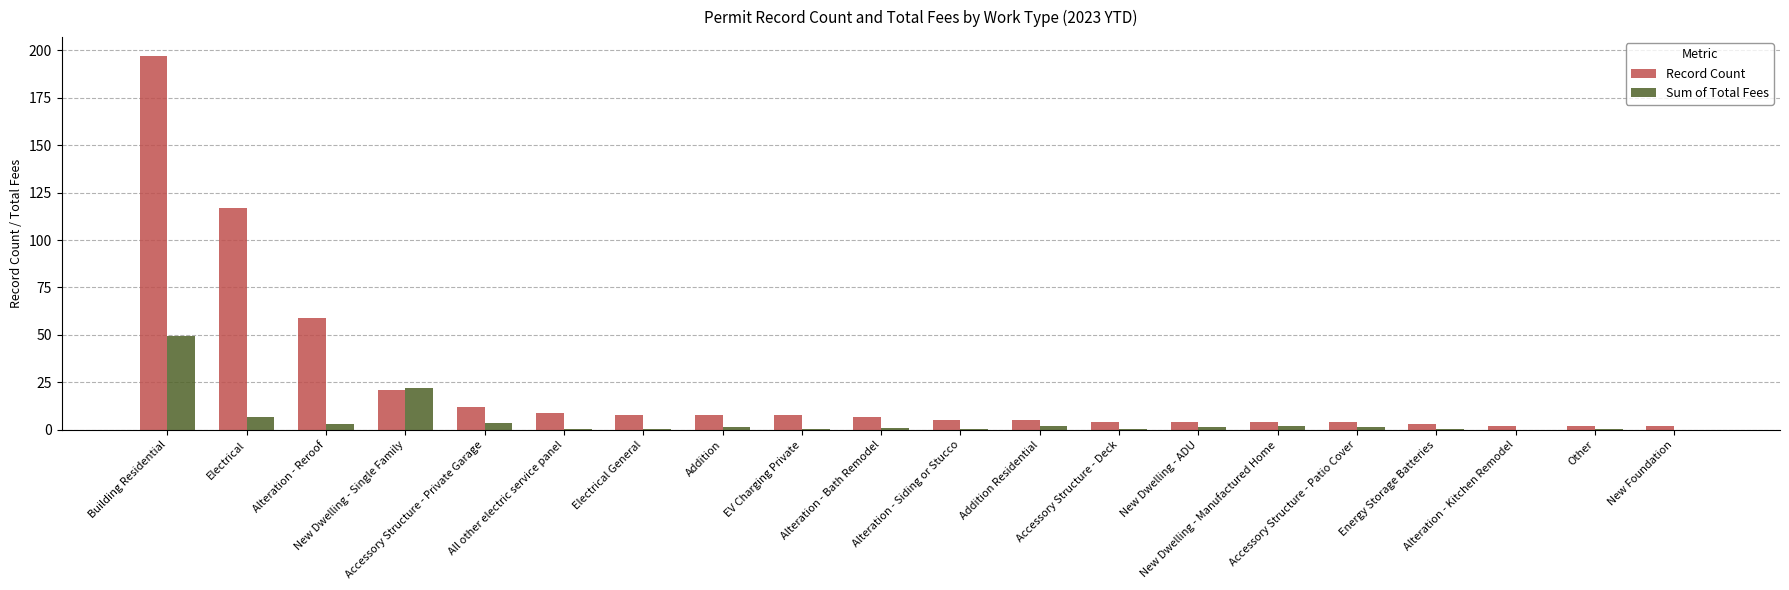

Which series has the largest total across all categories?

Record Count